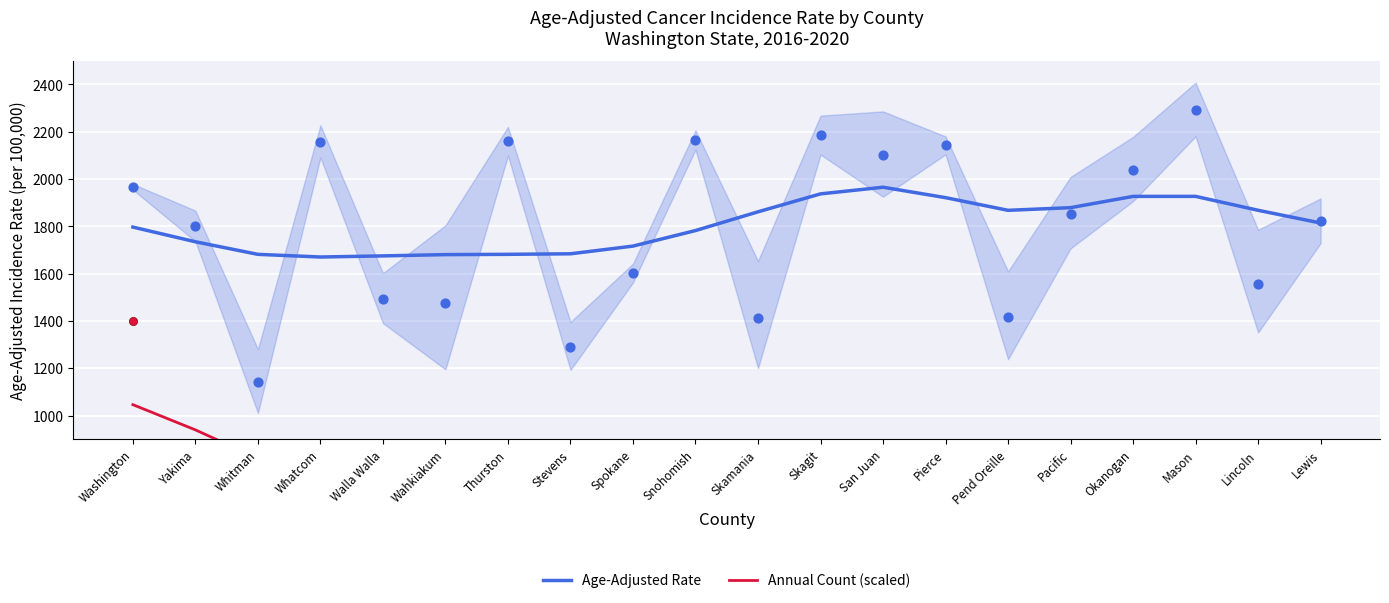

Which series has the largest total across all categories?

Age-Adjusted Rate